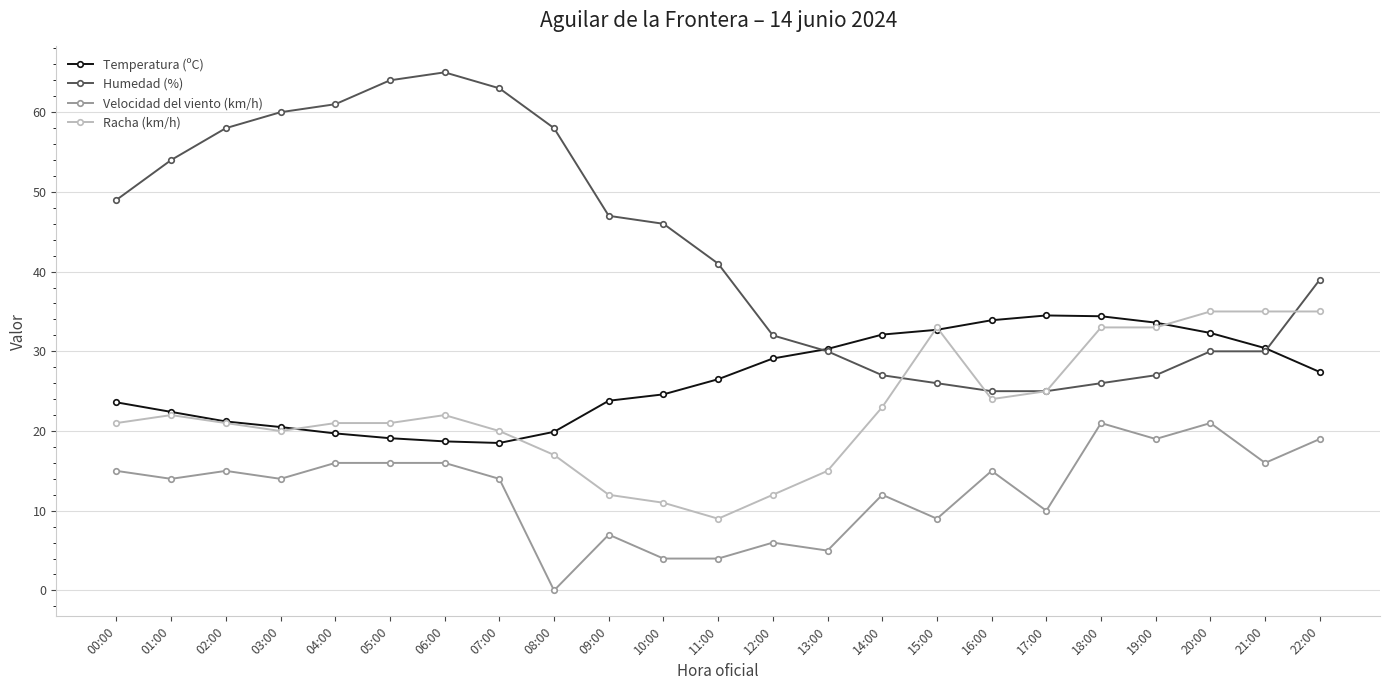

True or false: Velocidad del viento (km/h) and Temperatura (ºC) intersect in this chart.

False